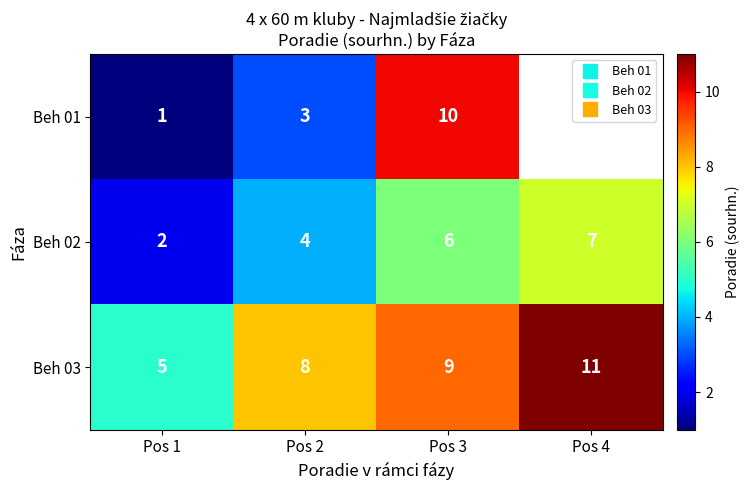

Between Pos 1 and Pos 2, which is larger?

Pos 2